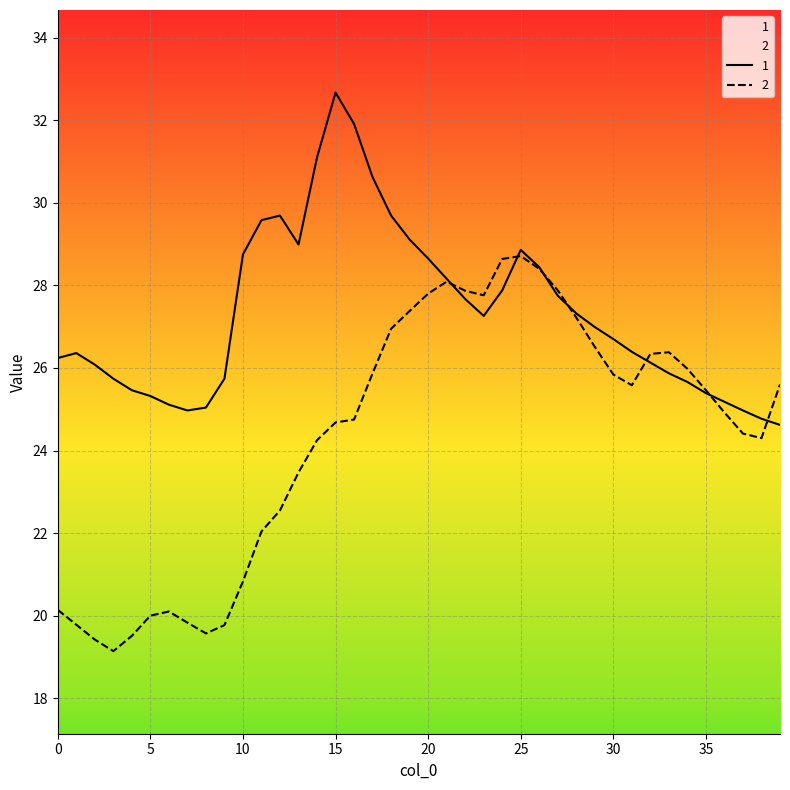

Rank the series by their average value, from highest to lowest.

1, 2